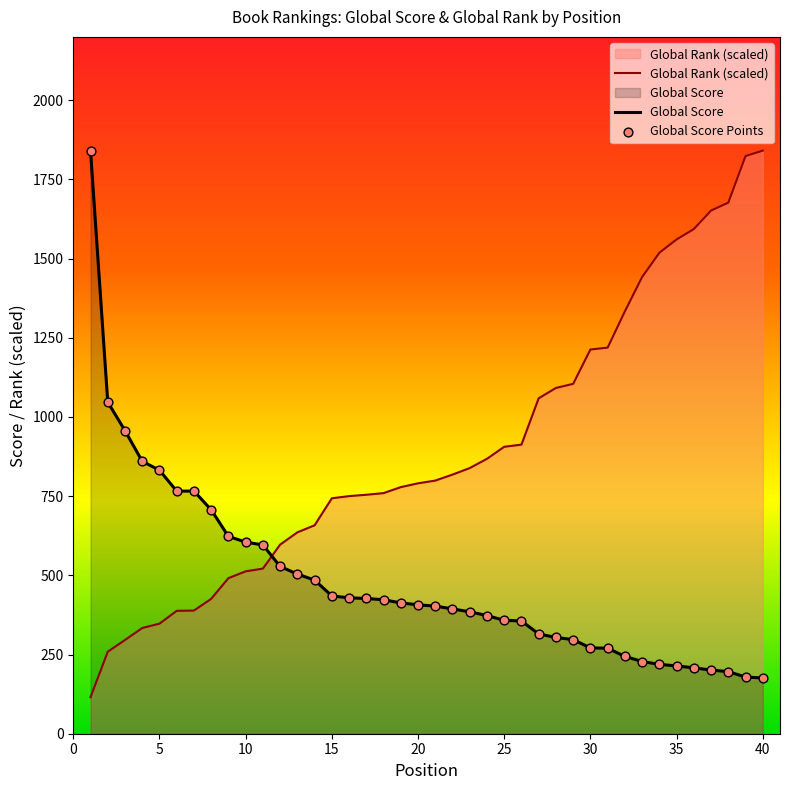

True or false: Global Rank (scaled) and Global Score intersect in this chart.

True